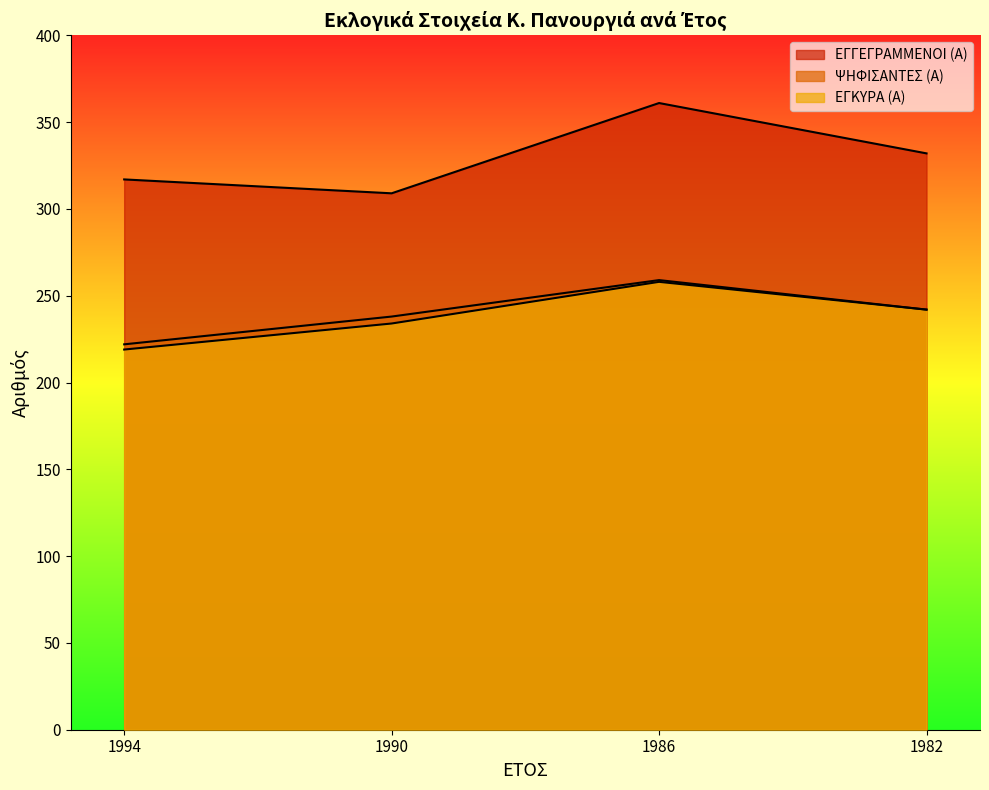

Where is ΕΓΚΥΡΑ (Α) nearest to the value 238?

1990